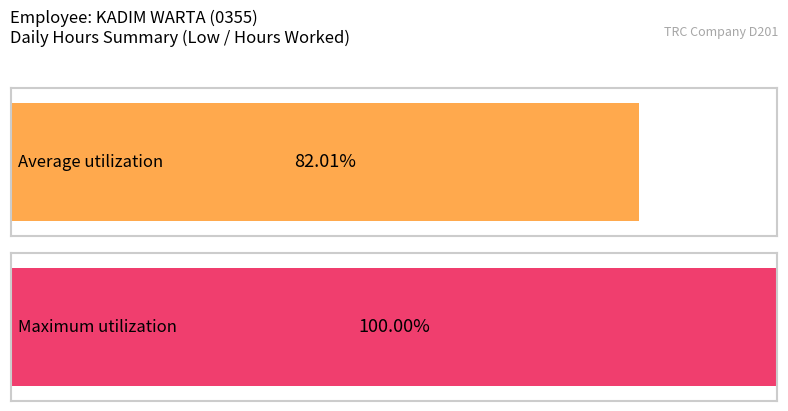

How many series are shown in this chart?

2